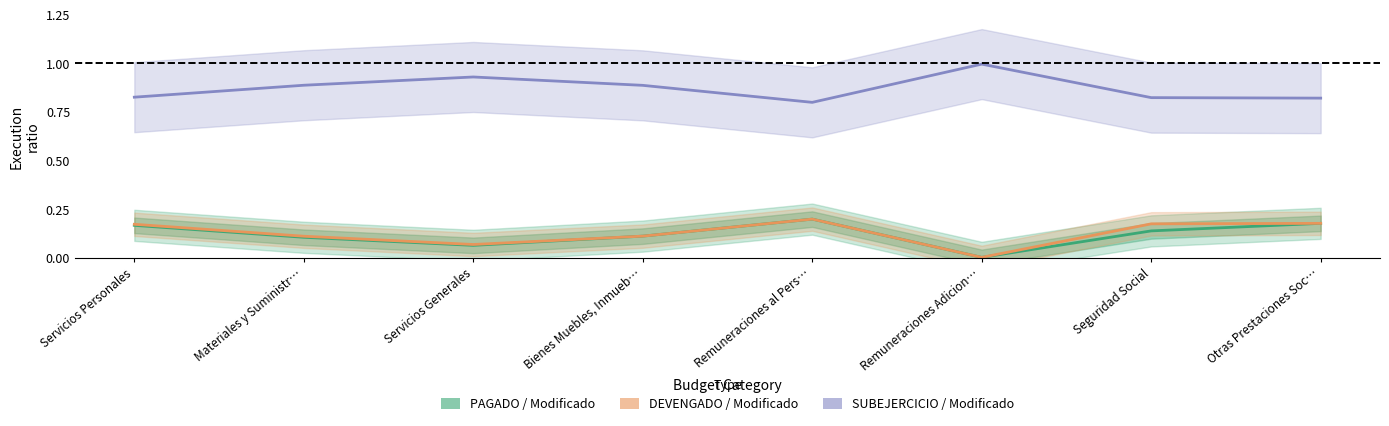

What is the average value of the PAGADO / Modificado series?

0.1